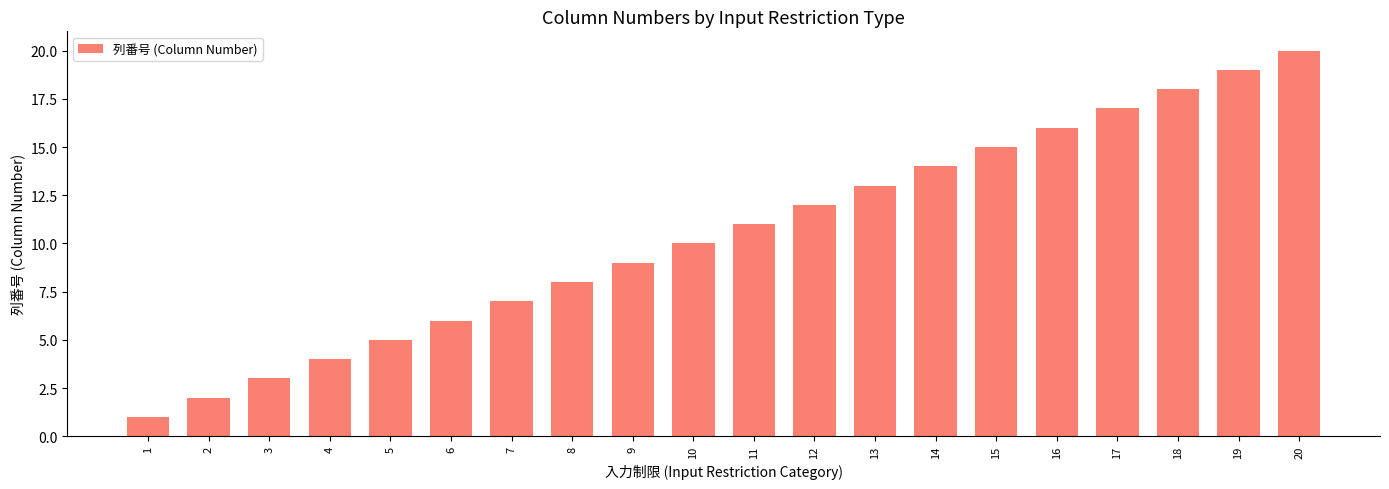

Rank the categories by value from lowest to highest.

1, 2, 3, 4, 5, 6, 7, 8, 9, 10, 11, 12, 13, 14, 15, 16, 17, 18, 19, 20